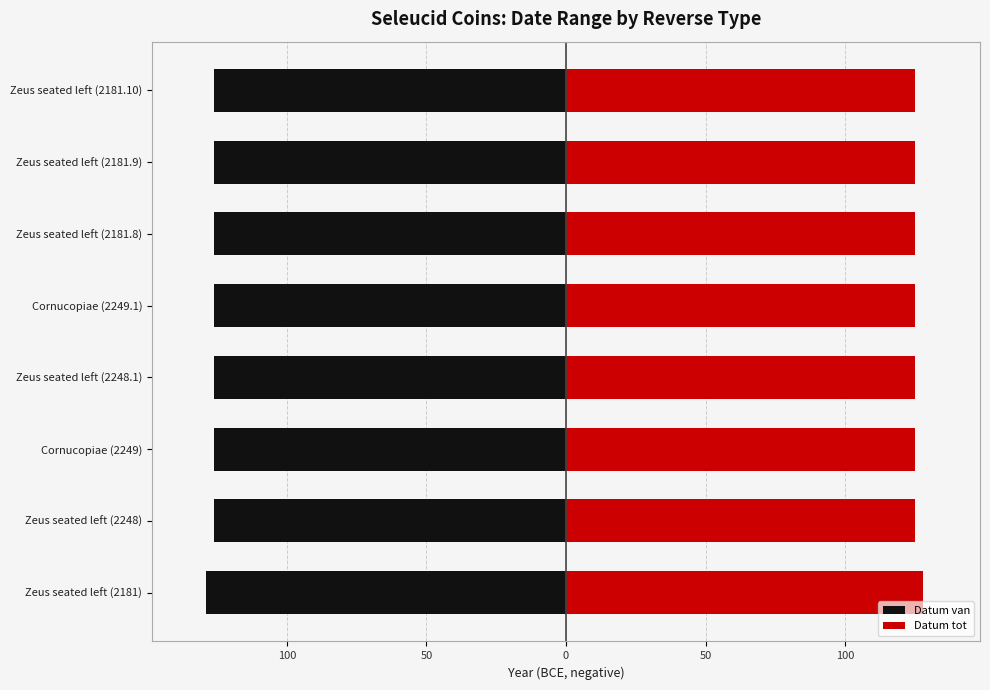

Does the chart contain any negative values?

Yes